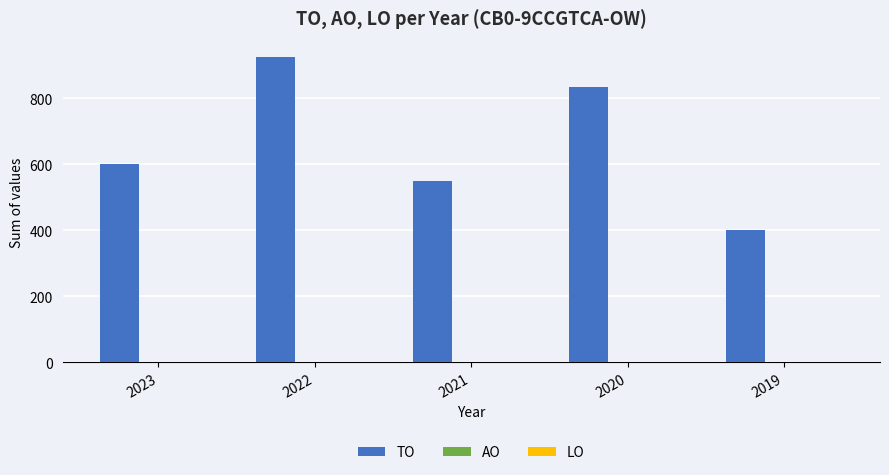

Which label corresponds to the largest value in the chart?

2022